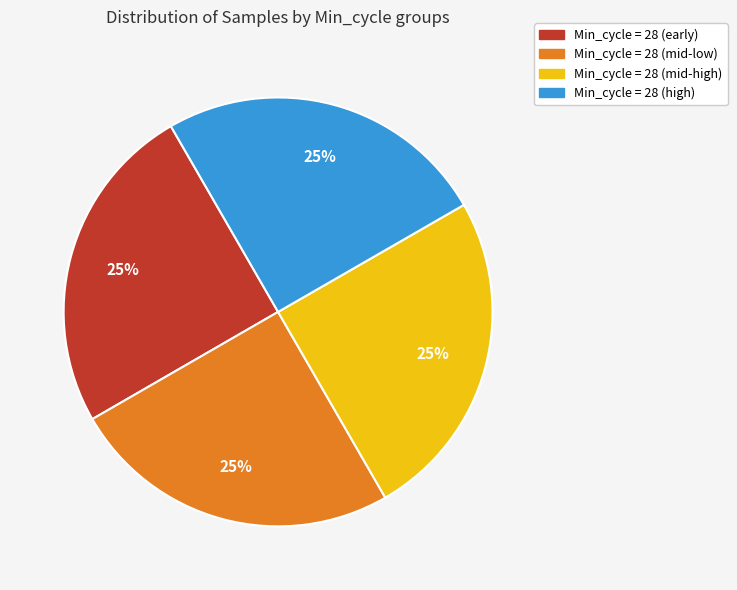

To the nearest percent, what is the average slice percentage?

25%